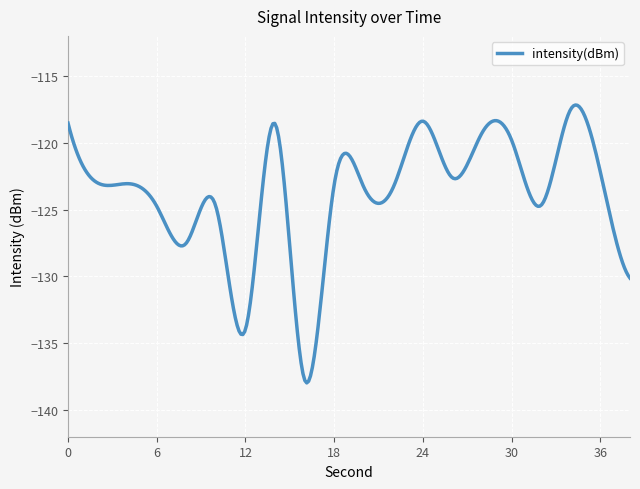

What is the maximum value shown in the chart?

-117.2